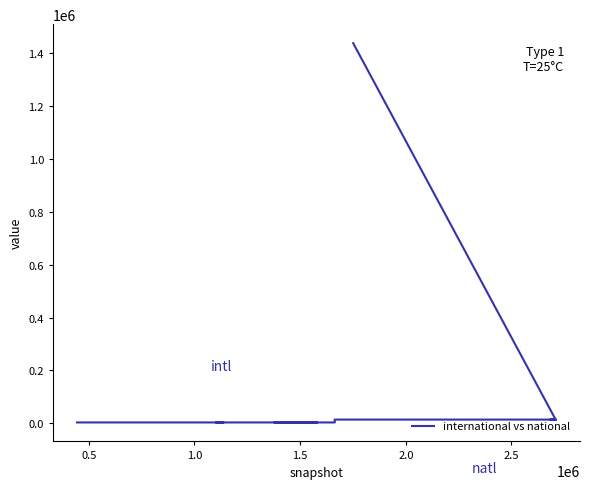

True or false: the data has more than 0 interior local peaks.

False